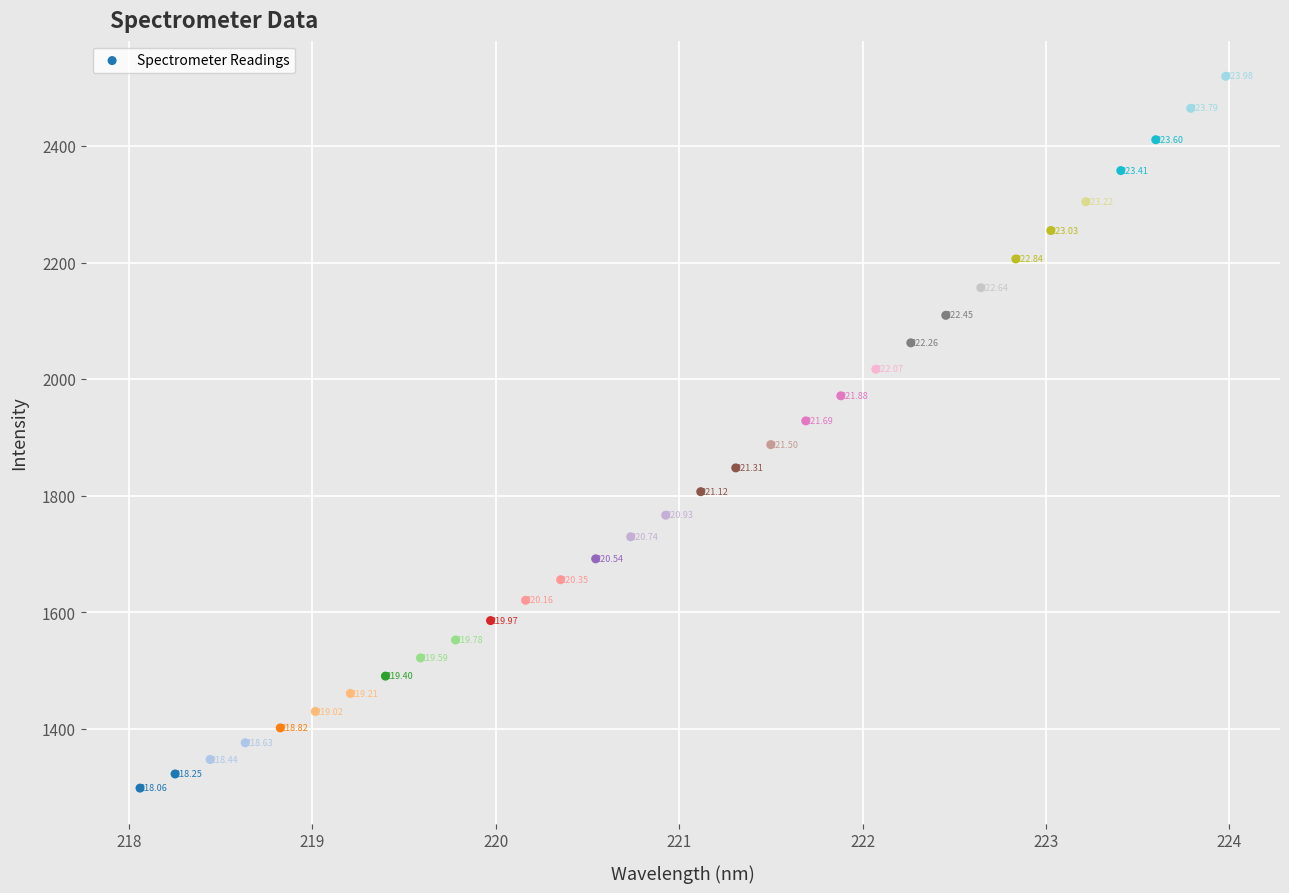

What is the range of X values (max minus min)?

5.9